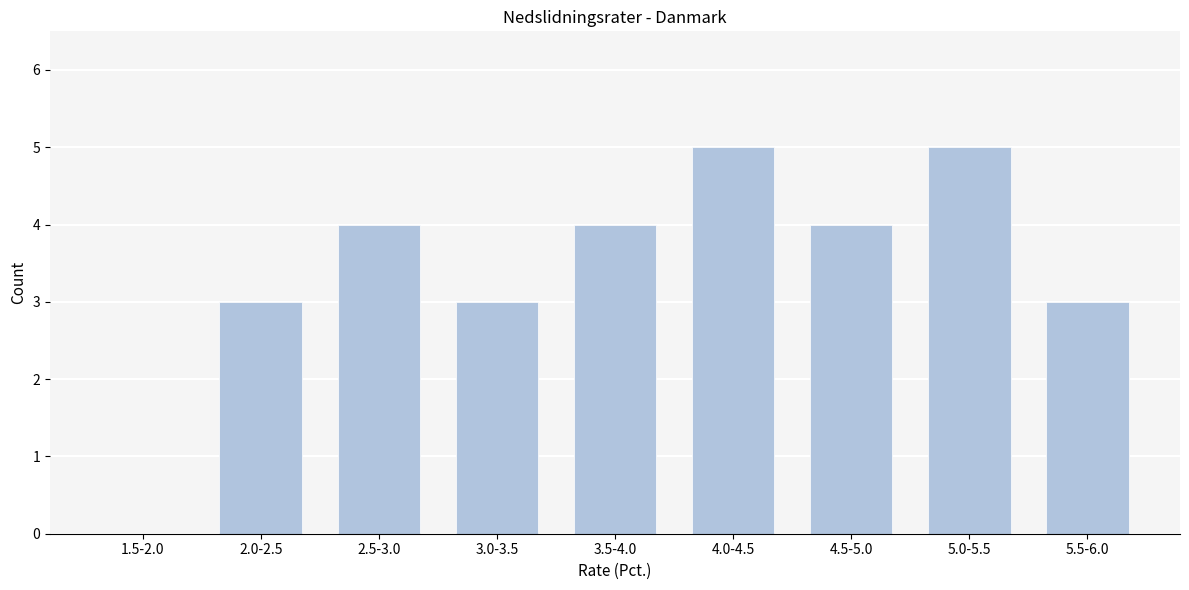

Reading right to left, transcribe all the data shown in this chart.

5.5-6.0=3	5.0-5.5=5	4.5-5.0=4	4.0-4.5=5	3.5-4.0=4	3.0-3.5=3	2.5-3.0=4	2.0-2.5=3	1.5-2.0=0